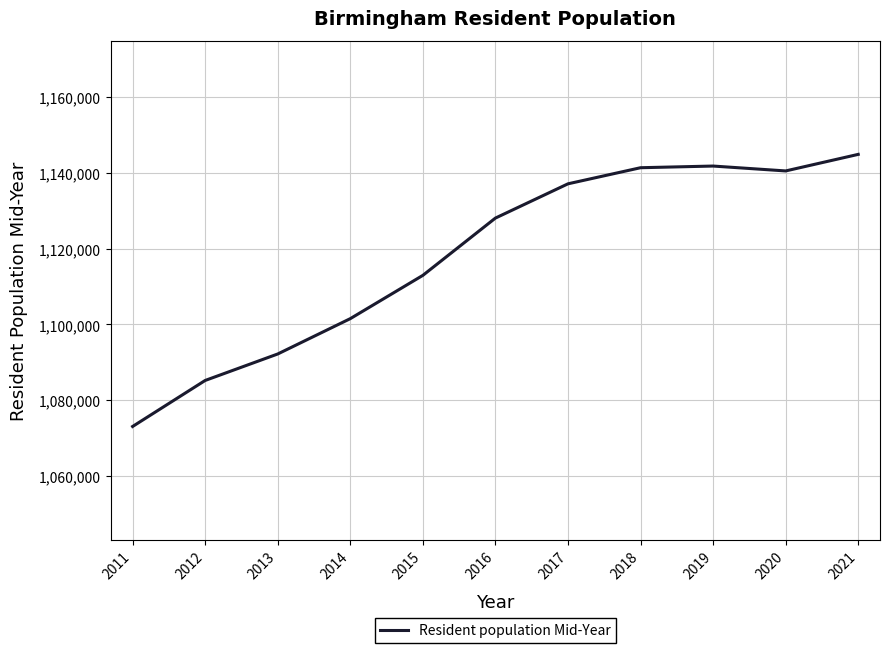

Where is the data nearest to the value 1108972?

2015